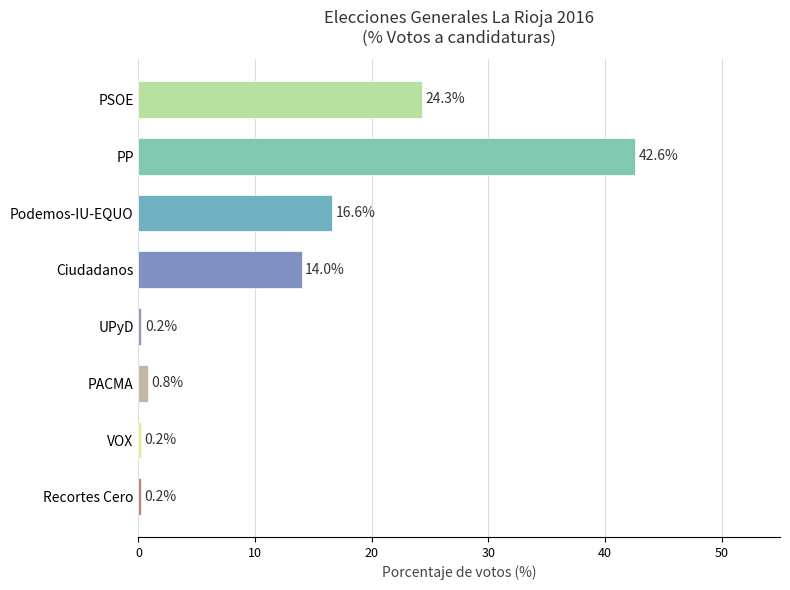

Where is the data nearest to the value 21?

PSOE